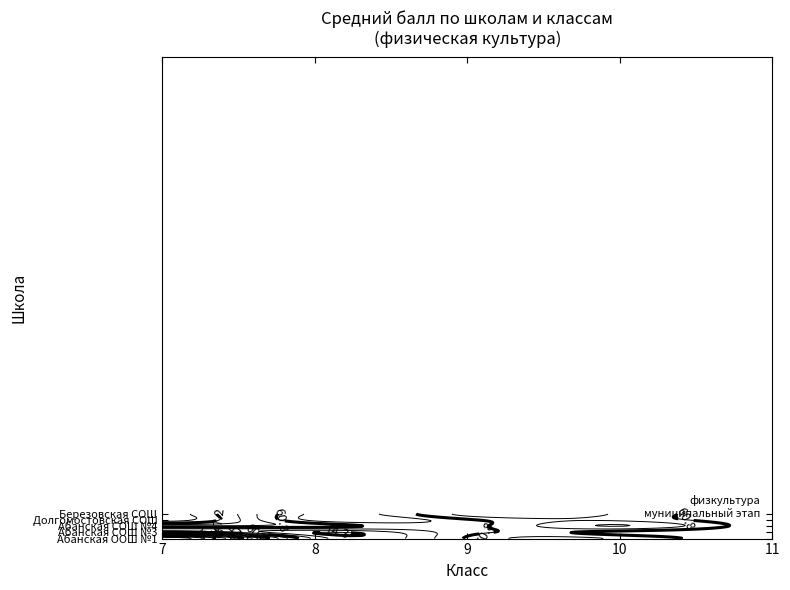

Which series has the widest spread of values?

Абанская ООШ №1